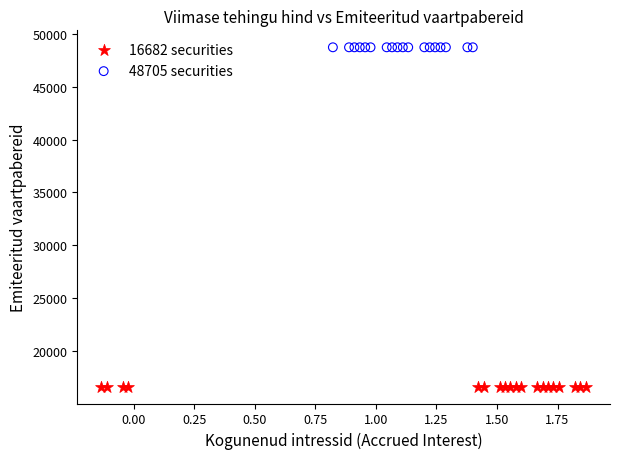

What are all the series names shown in the legend?

16682 securities, 48705 securities